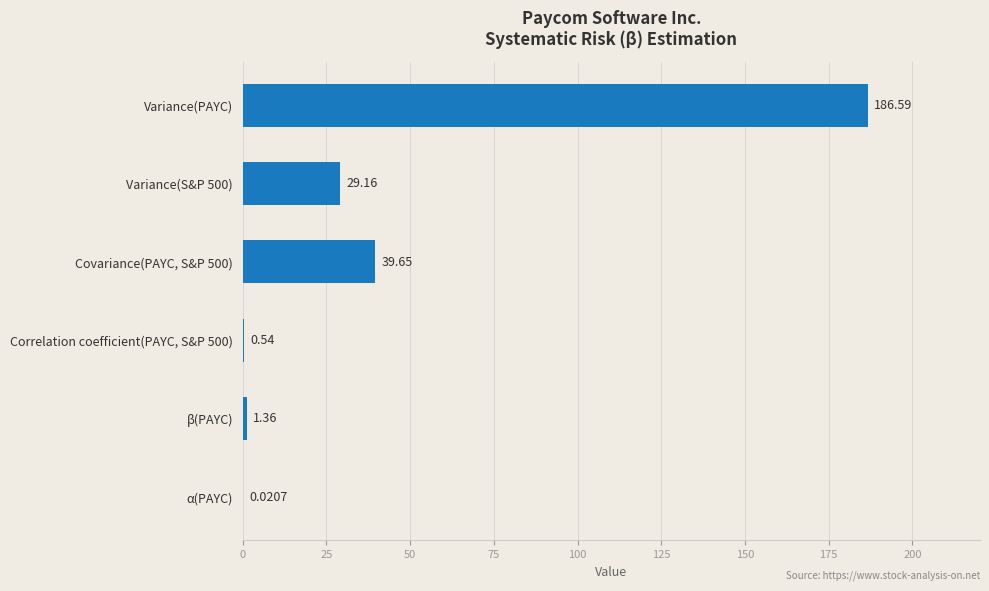

How many data points are above 29?

3